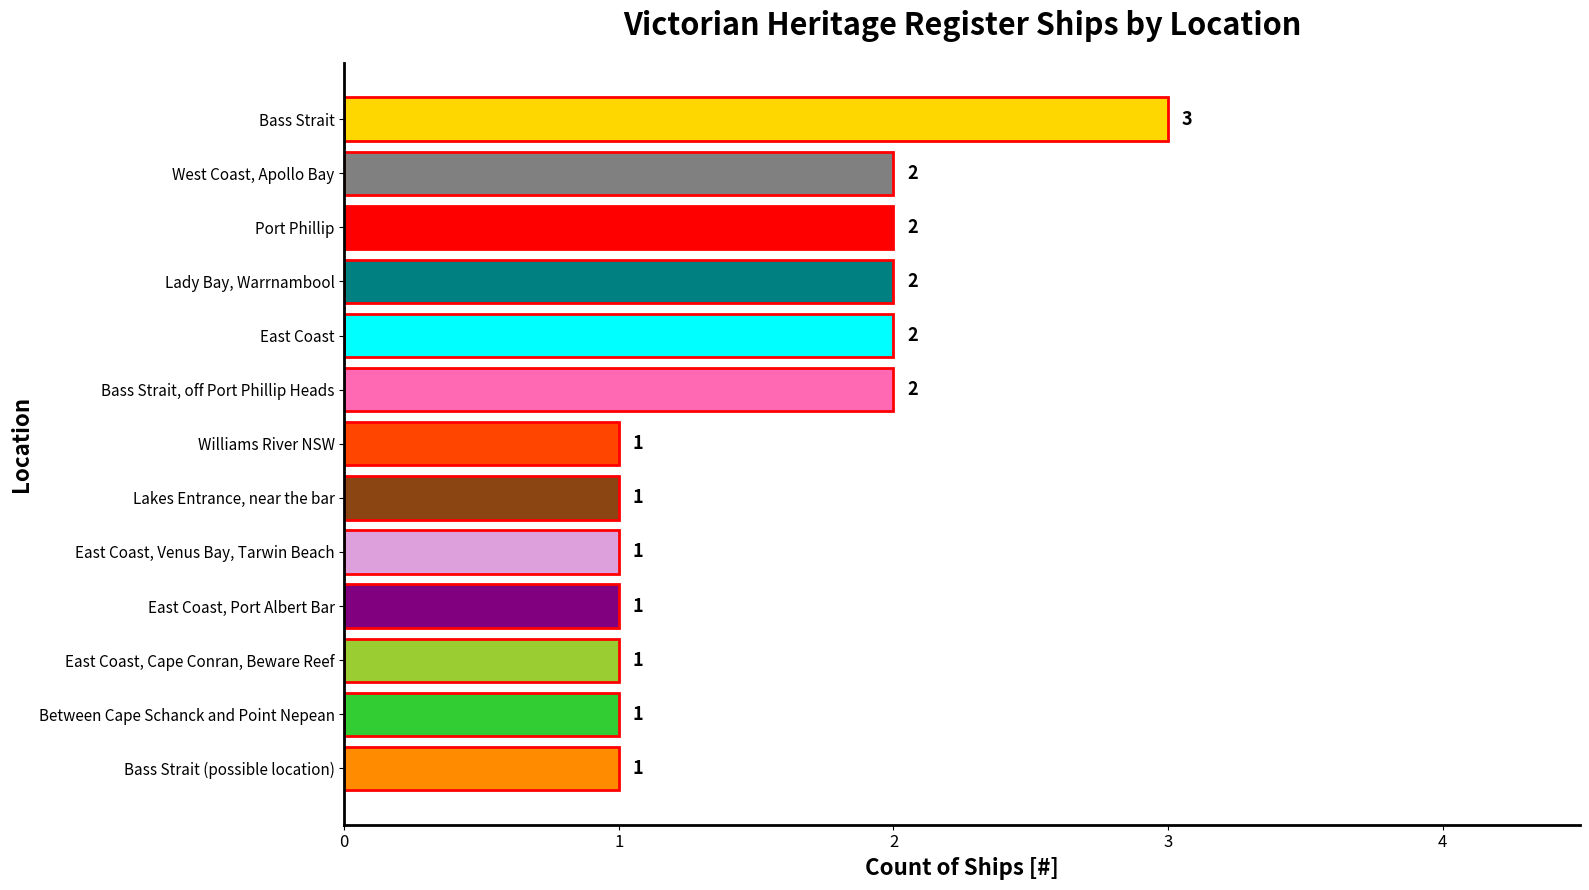

True or false: the data shows 2 at West Coast, Apollo Bay.

True